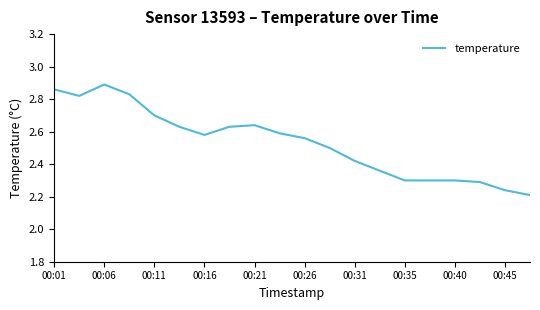

What is the difference between the maximum and minimum values?

0.7